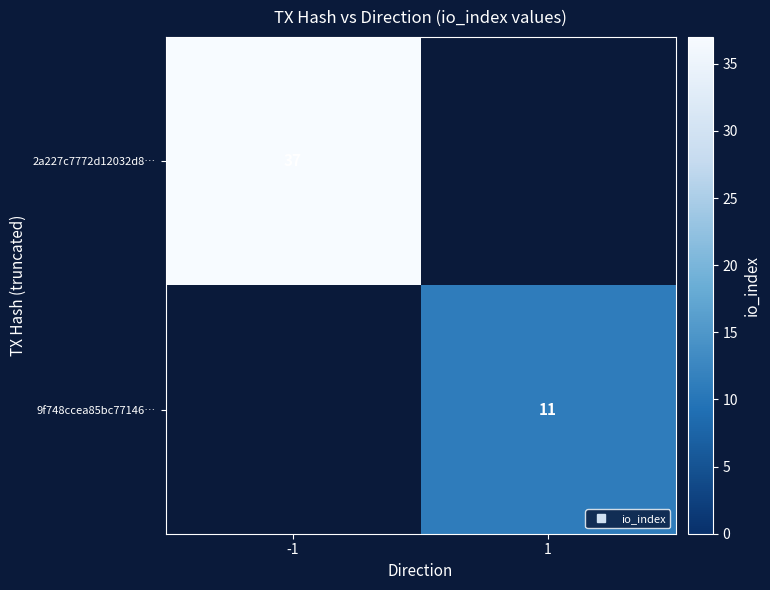

Which has a higher value, 1 or -1?

-1